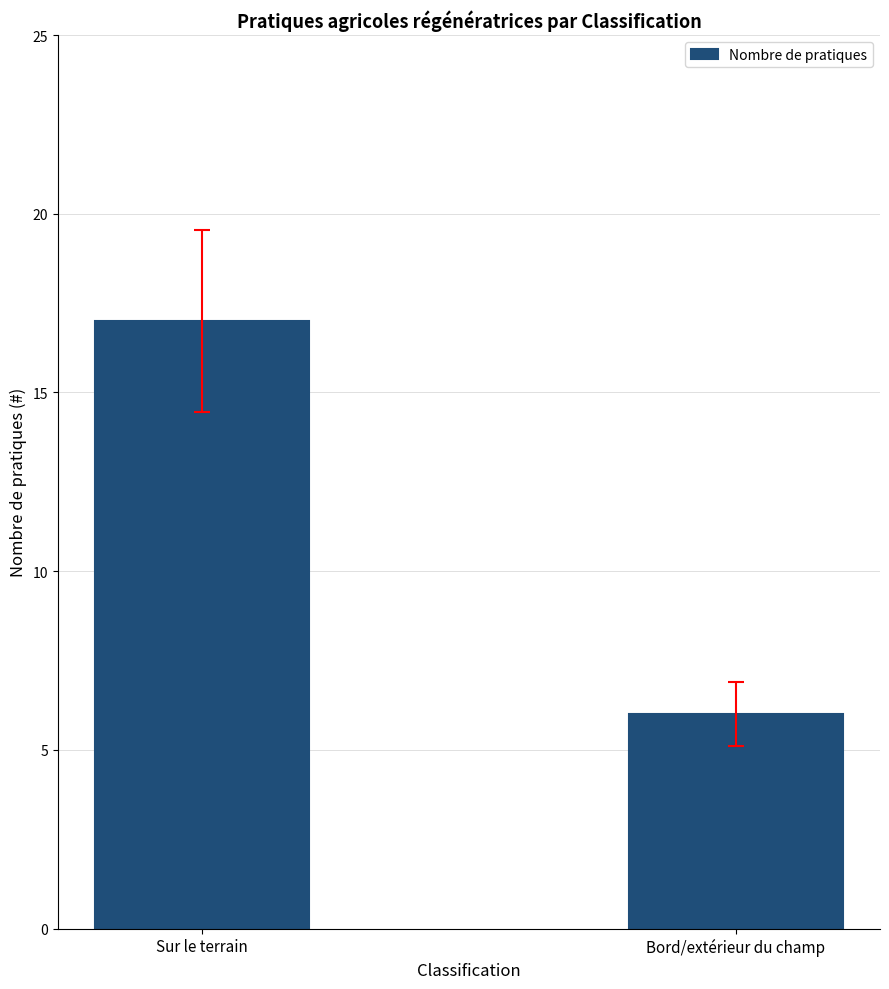

What is the label of the 1st bar from the right?

Bord/extérieur du champ